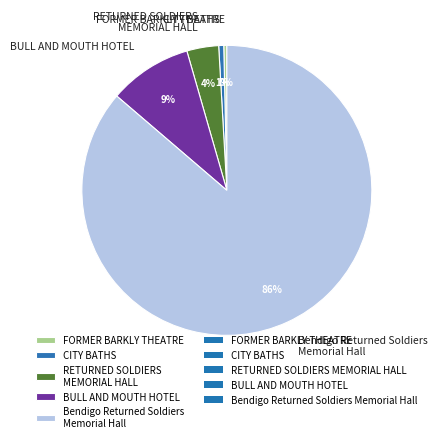

How many slices are in this pie chart?

5